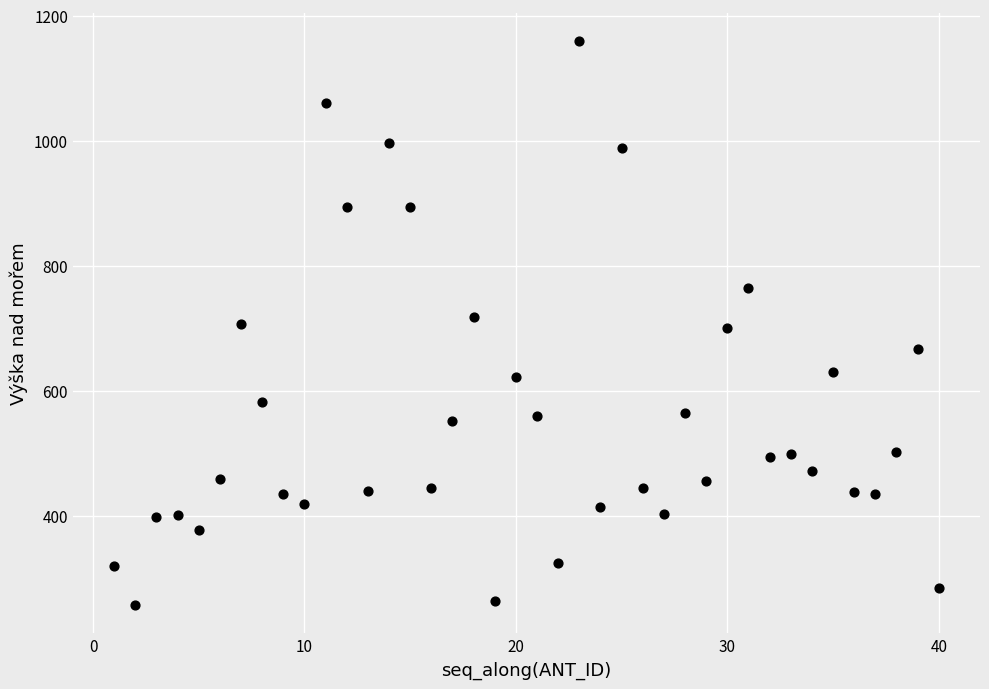

What is the range of Y values (max minus min)?

901